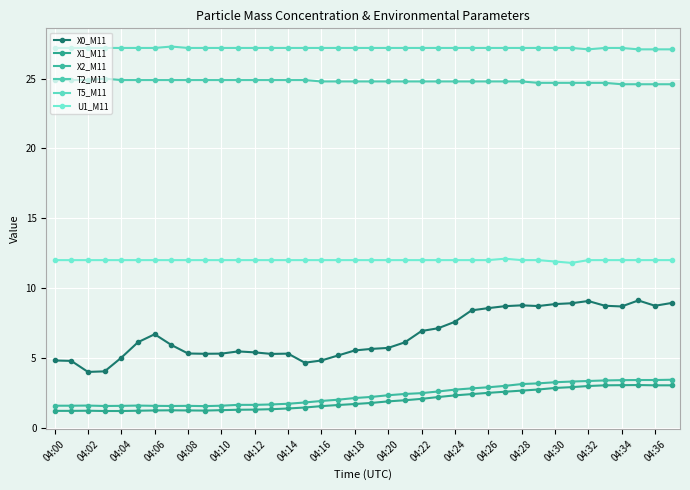

How many data points does each series have?

38